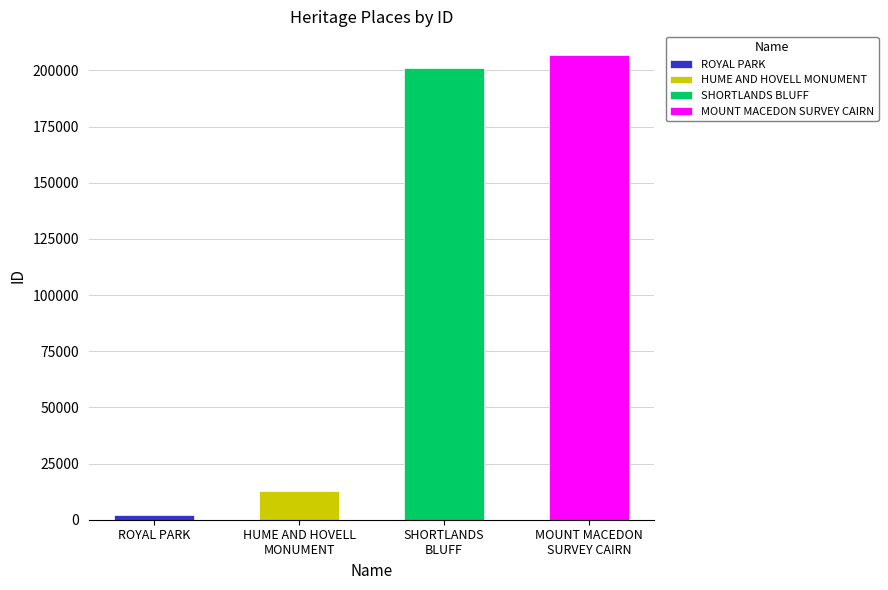

What is the minimum value shown in the chart?

1954